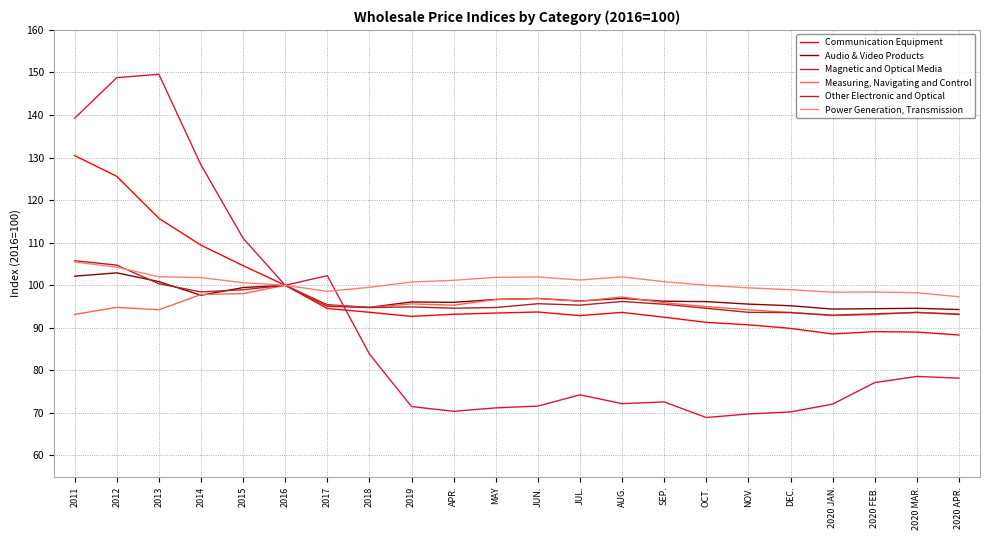

List the series in order of their peak value, highest first.

Magnetic and Optical Media, Communication Equipment, Other Electronic and Optical, Power Generation, Transmission, Audio & Video Products, Measuring, Navigating and Control